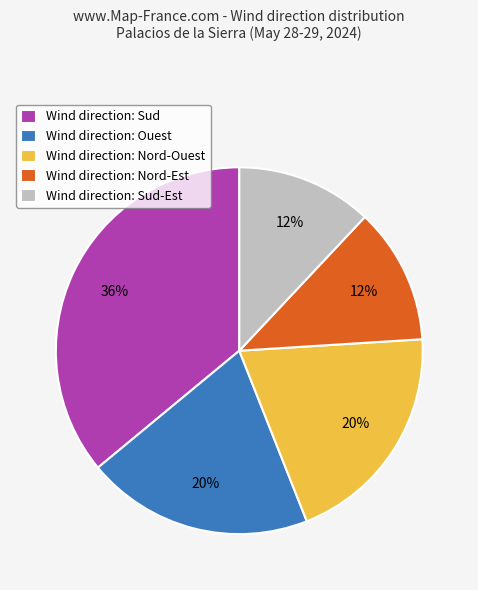

To the nearest percent, what is the combined percentage of Wind direction: Nord-Ouest and Wind direction: Sud-Est?

32%